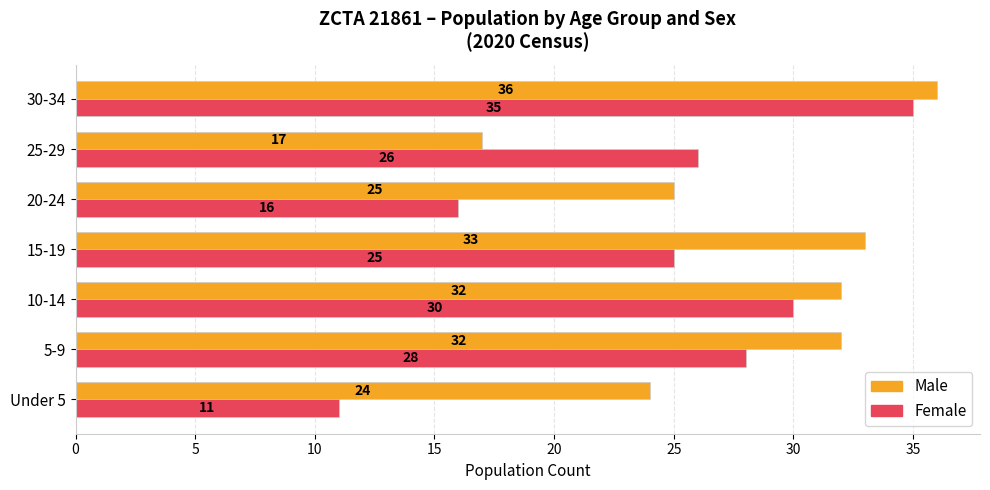

Which series has the largest total across all categories?

Male